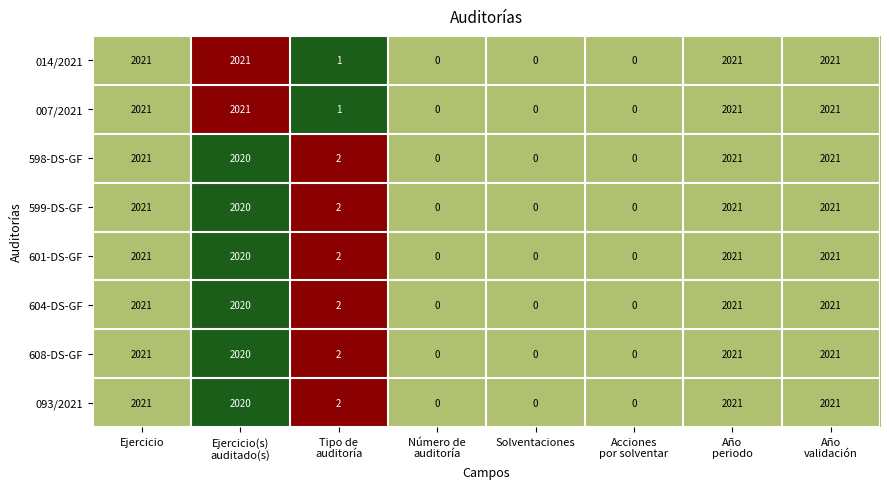

What is the average value of the 608-DS-GF series?

1011